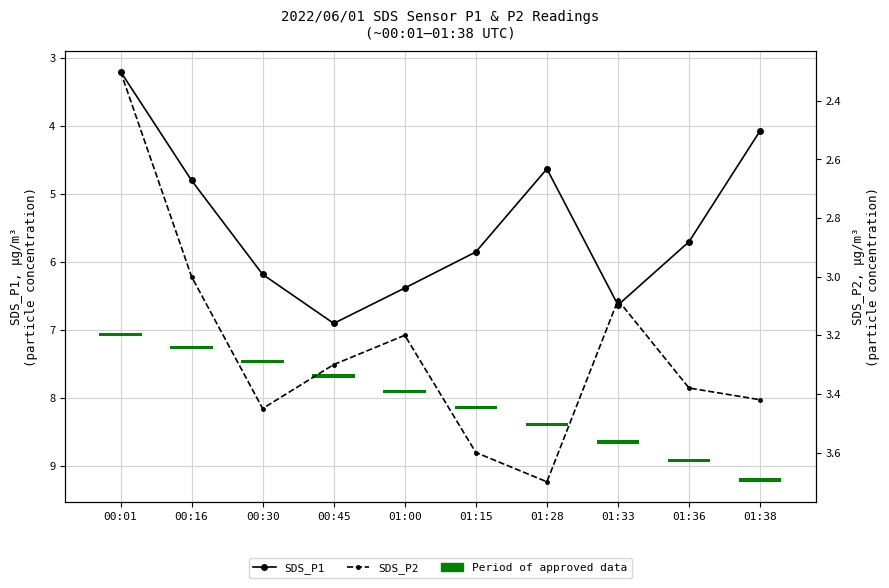

Are the bars grouped side by side (vs. stacked)?

Yes